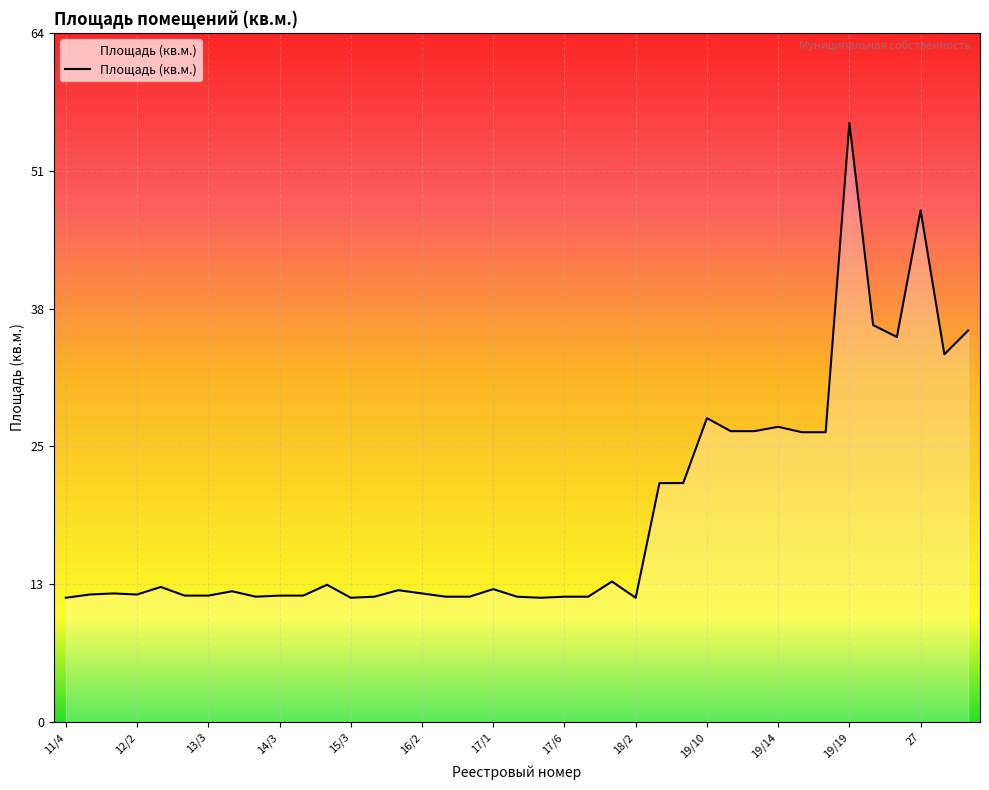

What is the smallest value displayed?

11.5